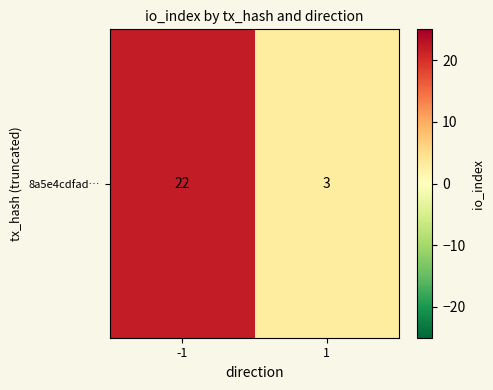

What is the change in value from -1 to 1?

-19